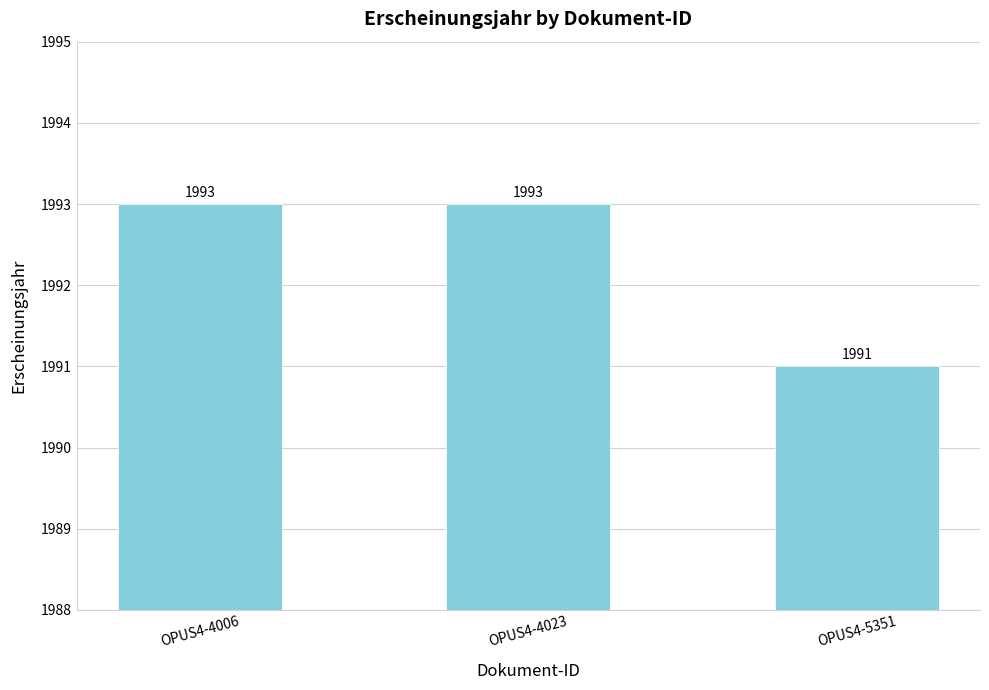

What is the value of the 1st bar from the left?

1993